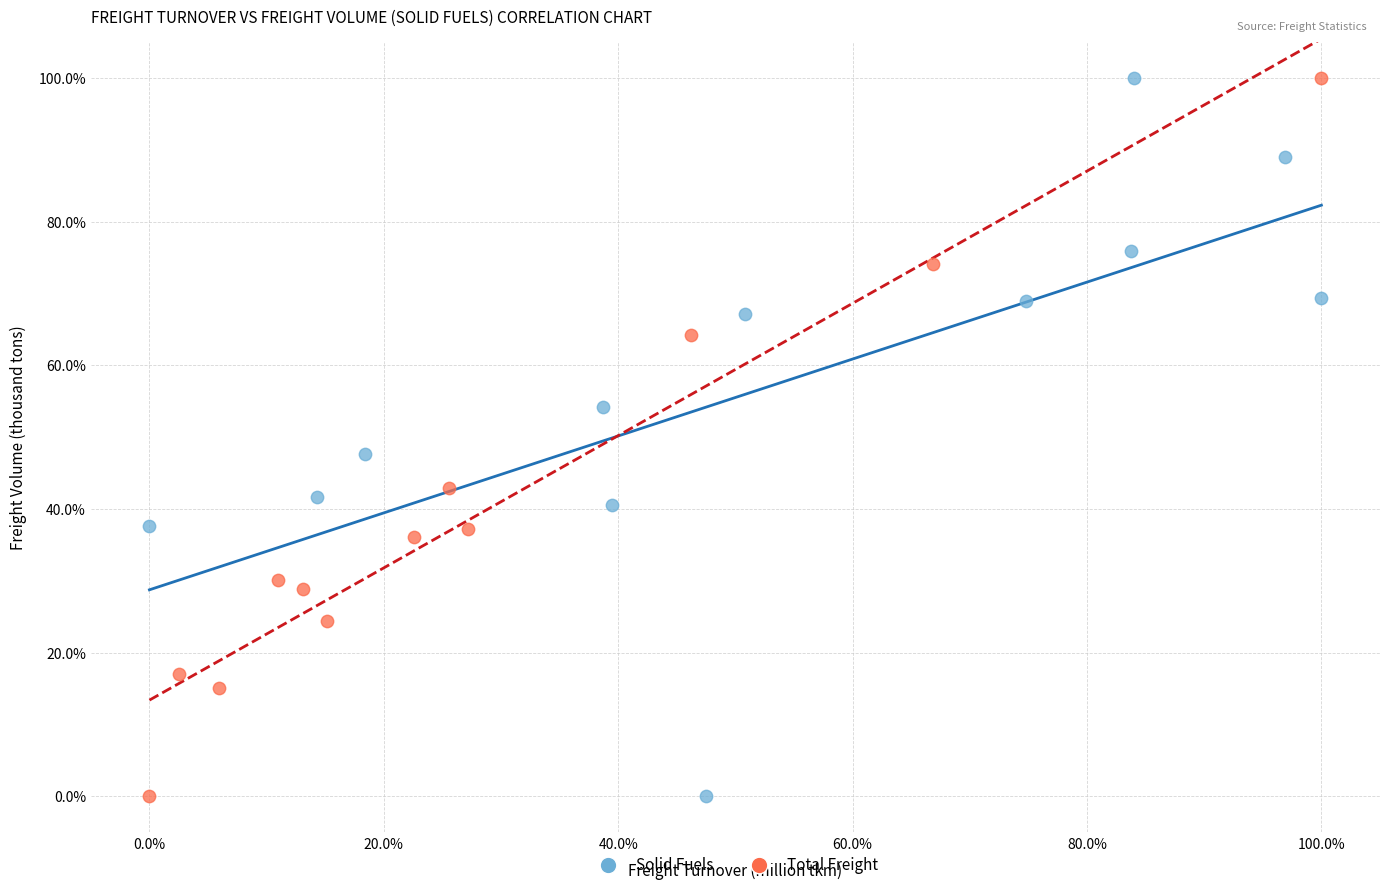

What are all the series names shown in the legend?

Solid Fuels, Total Freight